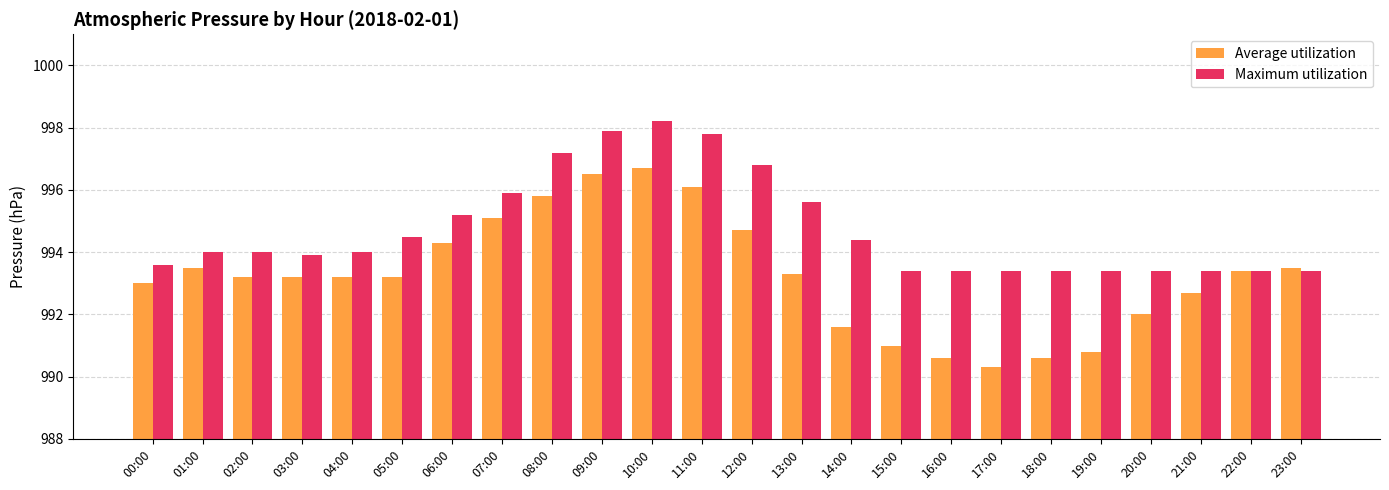

At how many categories does at least one series exceed 996?

5